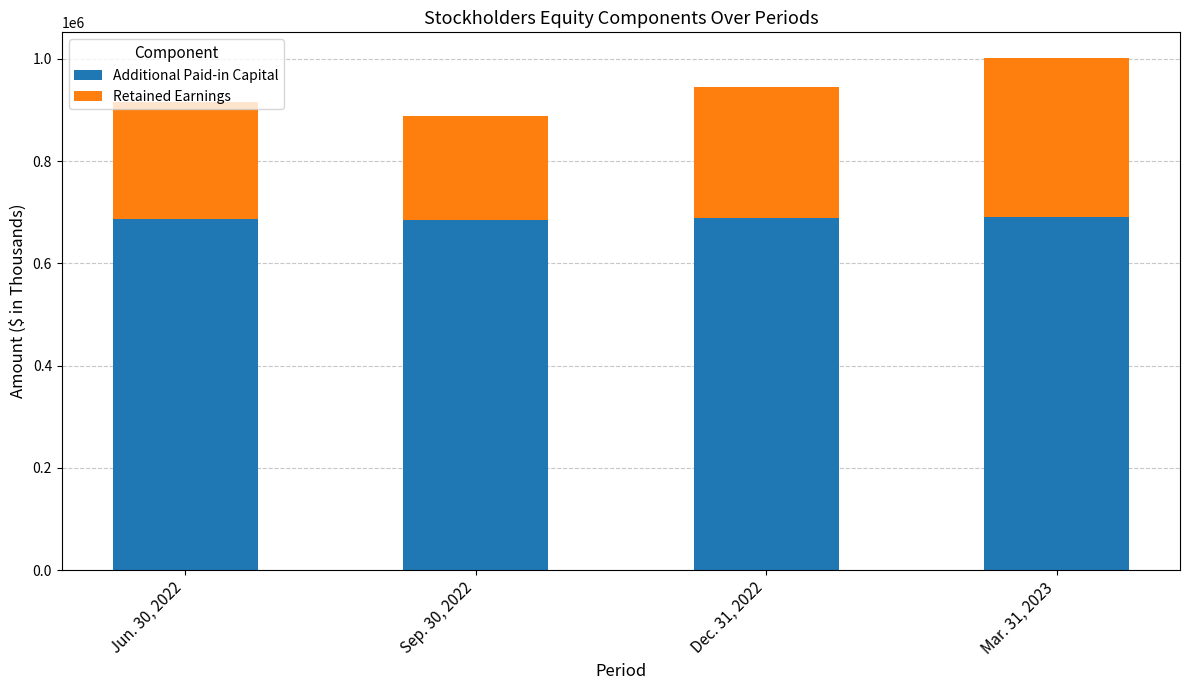

What value does the Additional Paid-in Capital series have at Jun. 30, 2022?

687454